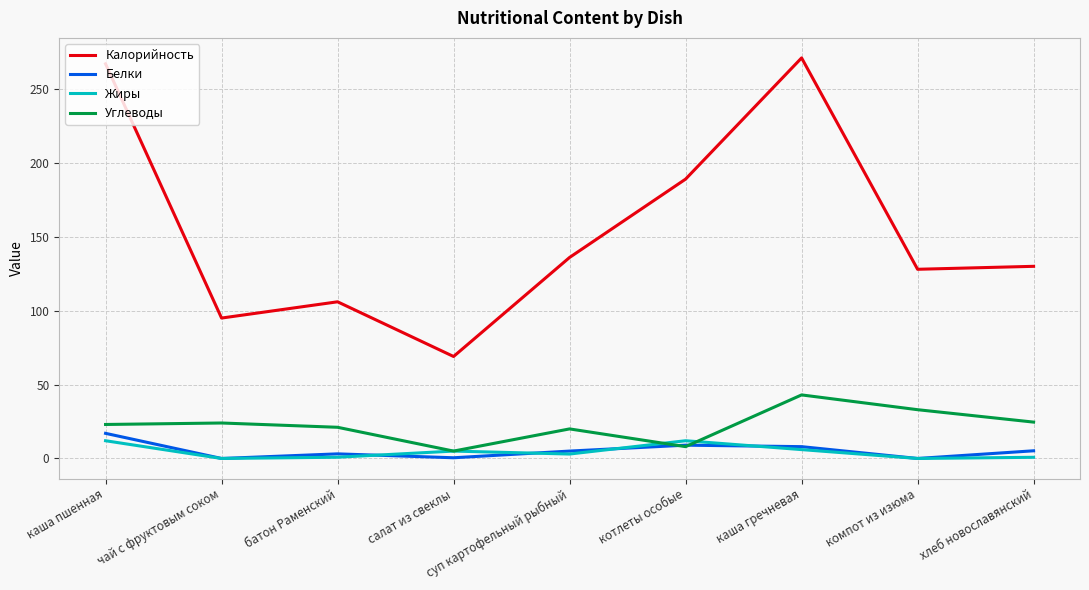

What is the difference between the maximum and second lowest values in the Белки series?

17.0